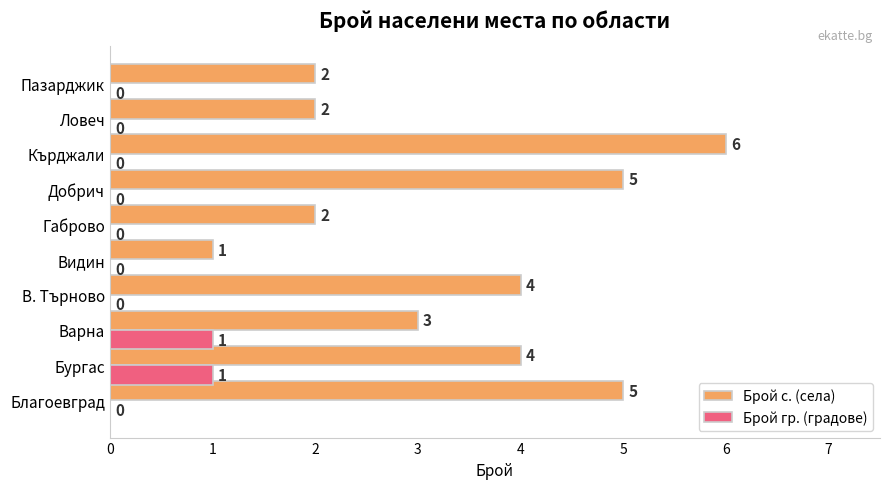

The value of Брой с. (села) at Кърджали is 6. True or false?

True